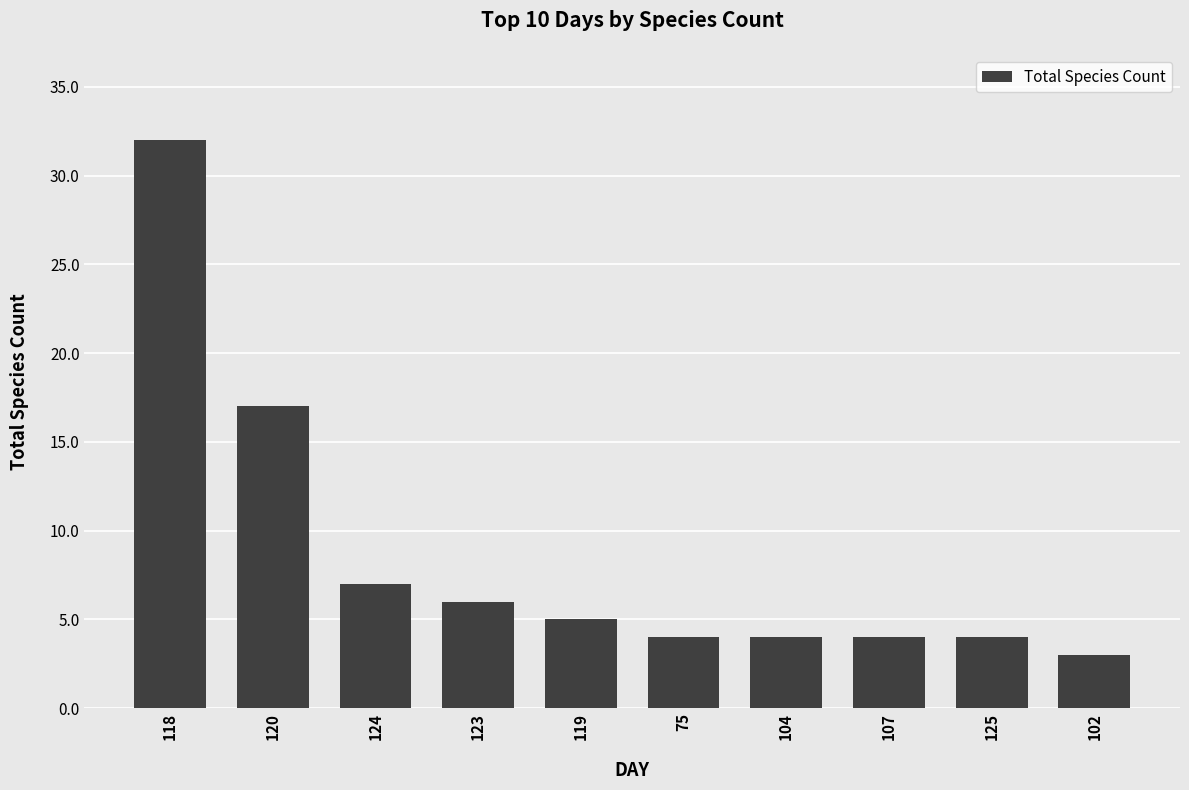

The value at 120 is 29. True or false?

False